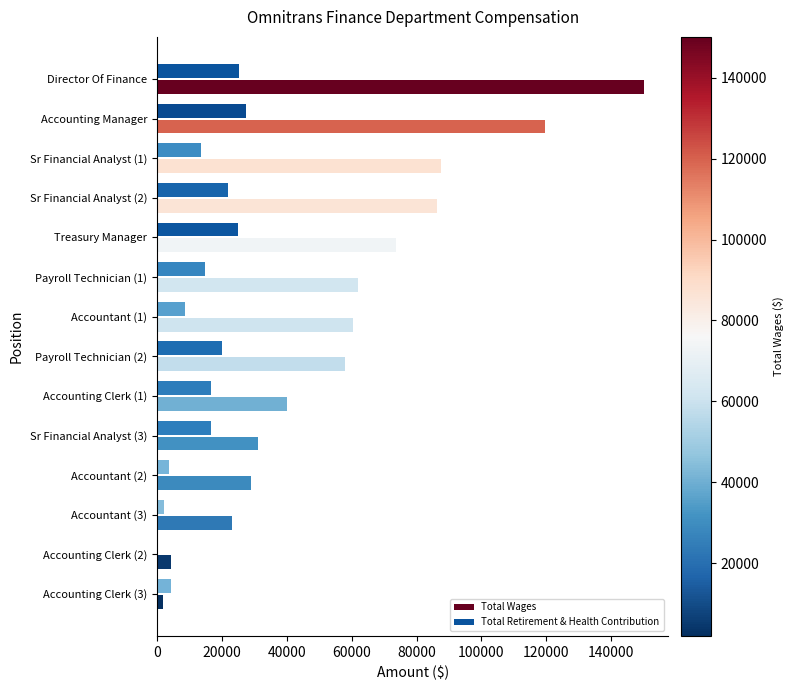

Which series has the largest total across all categories?

Total Wages